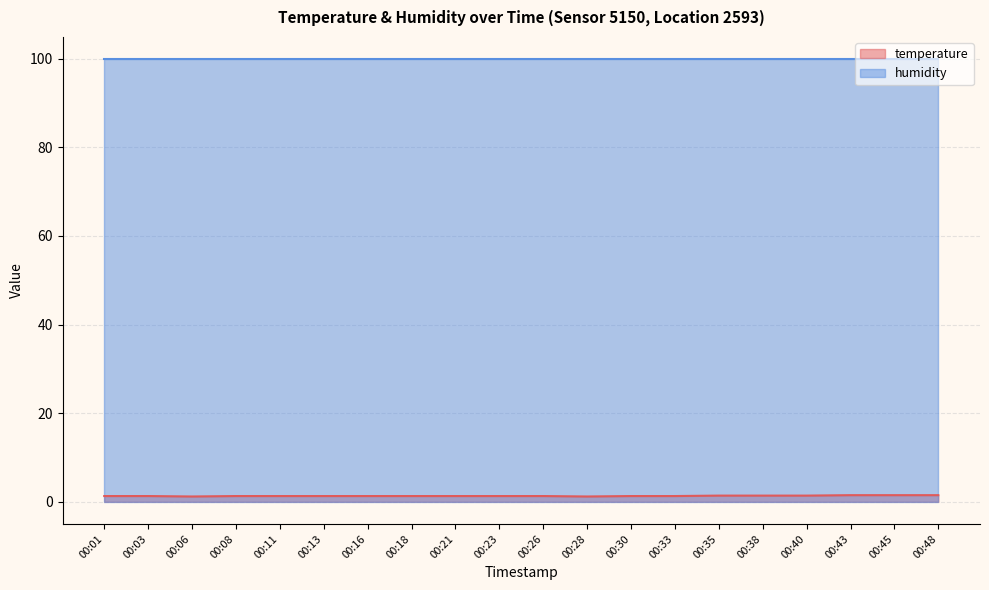

What is the difference between the maximum and second lowest values?

0.3